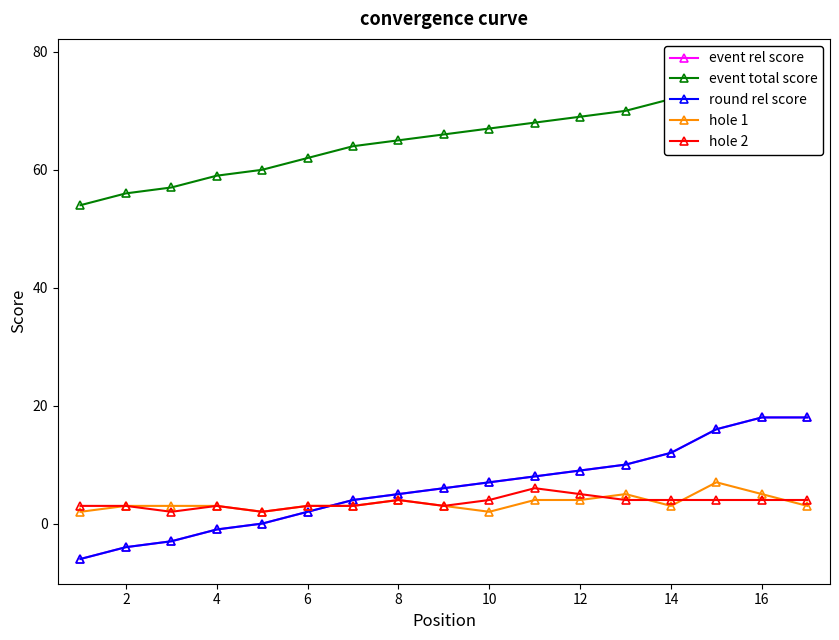

In hole 2, how many points are lower than both neighbors (excluding endpoints)?

3